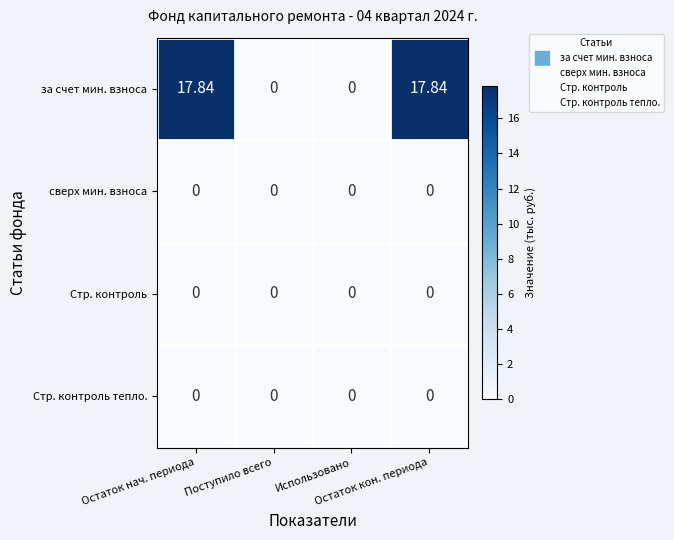

Which series has the widest spread of values?

за счет мин. взноса